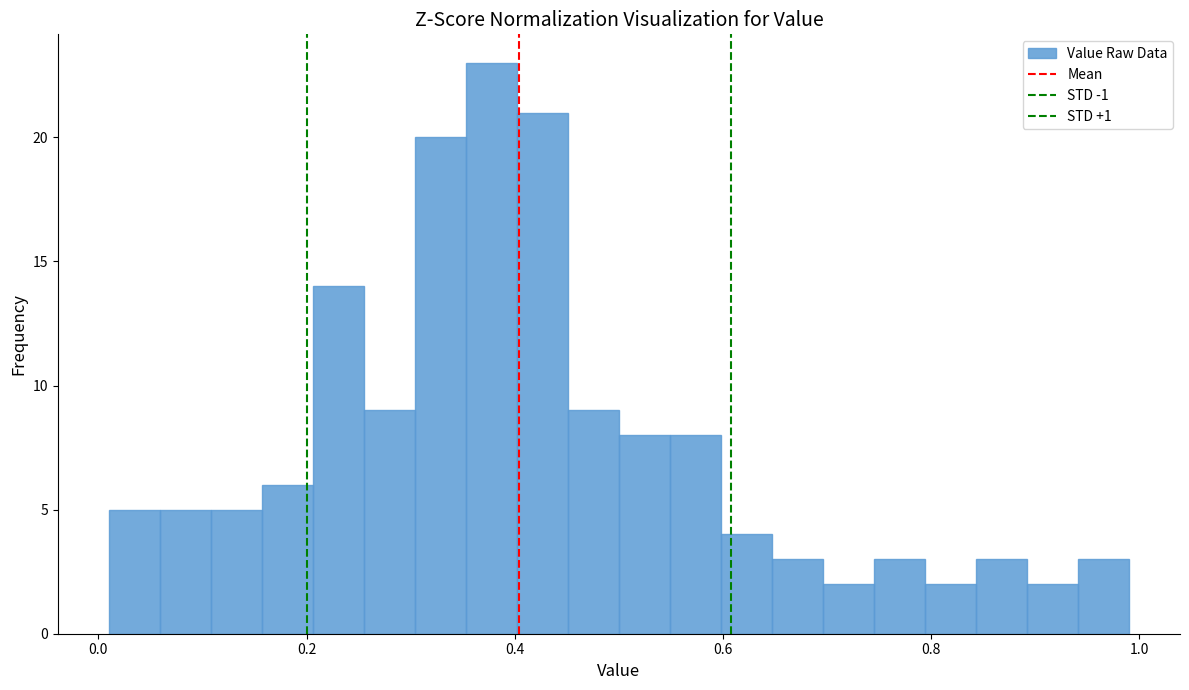

Read against the x-axis, roughly where is the centre of the tallest bar?

0.38